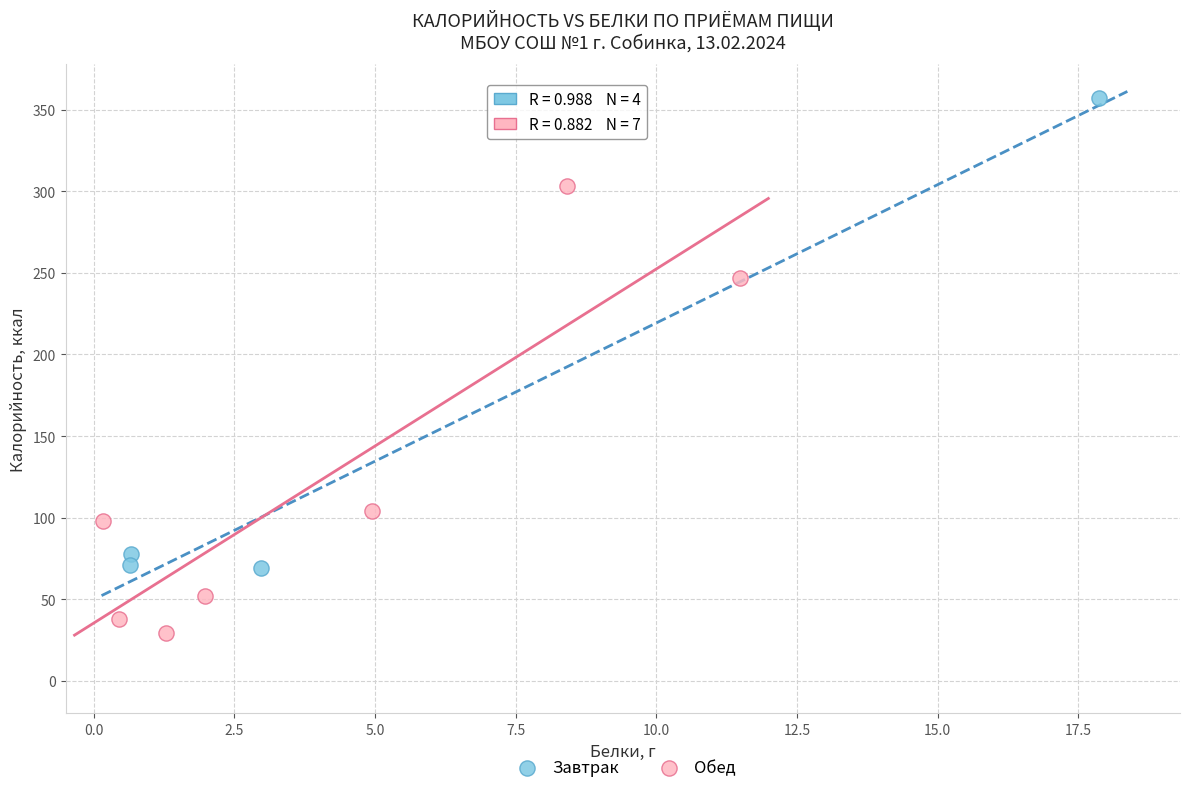

Which series reaches the minimum Y coordinate?

Обед